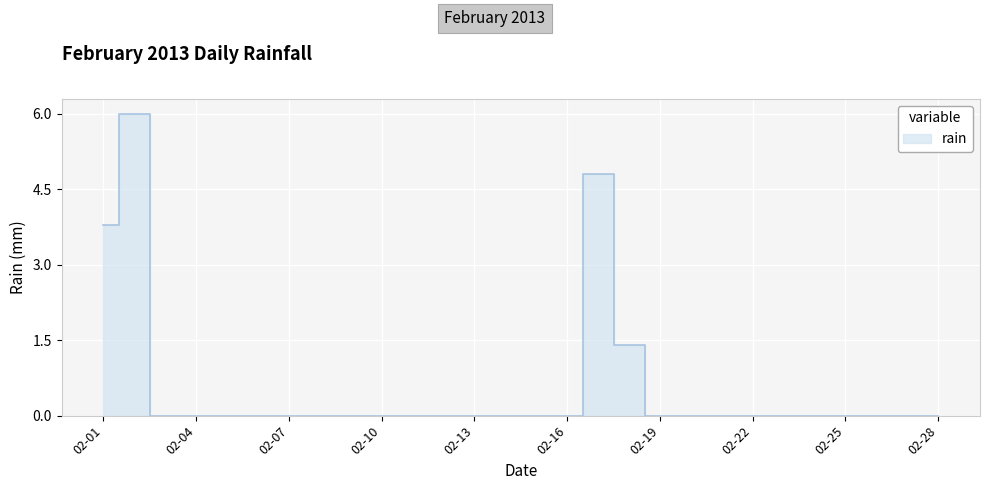

How many values are above zero?

4